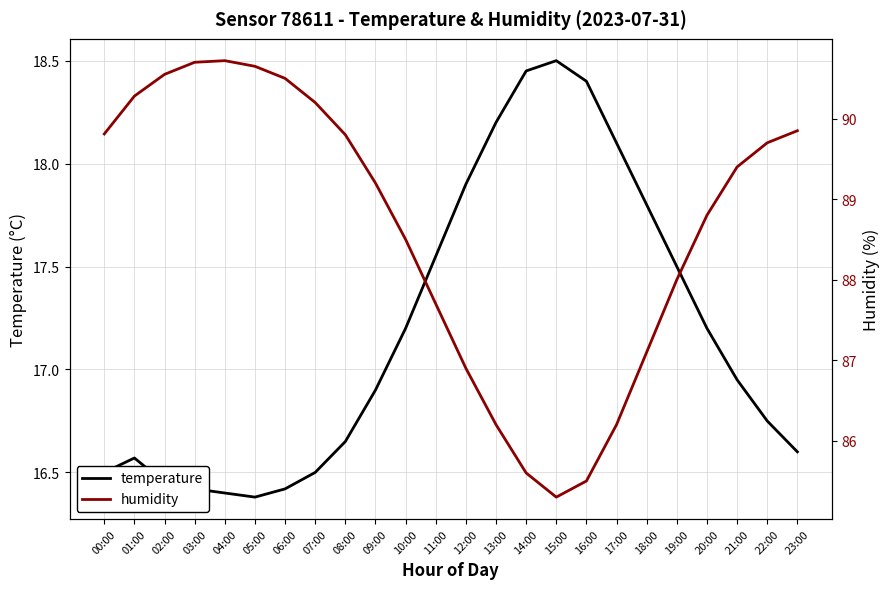

What is the value of the humidity point at the 20th from the left?

88.0